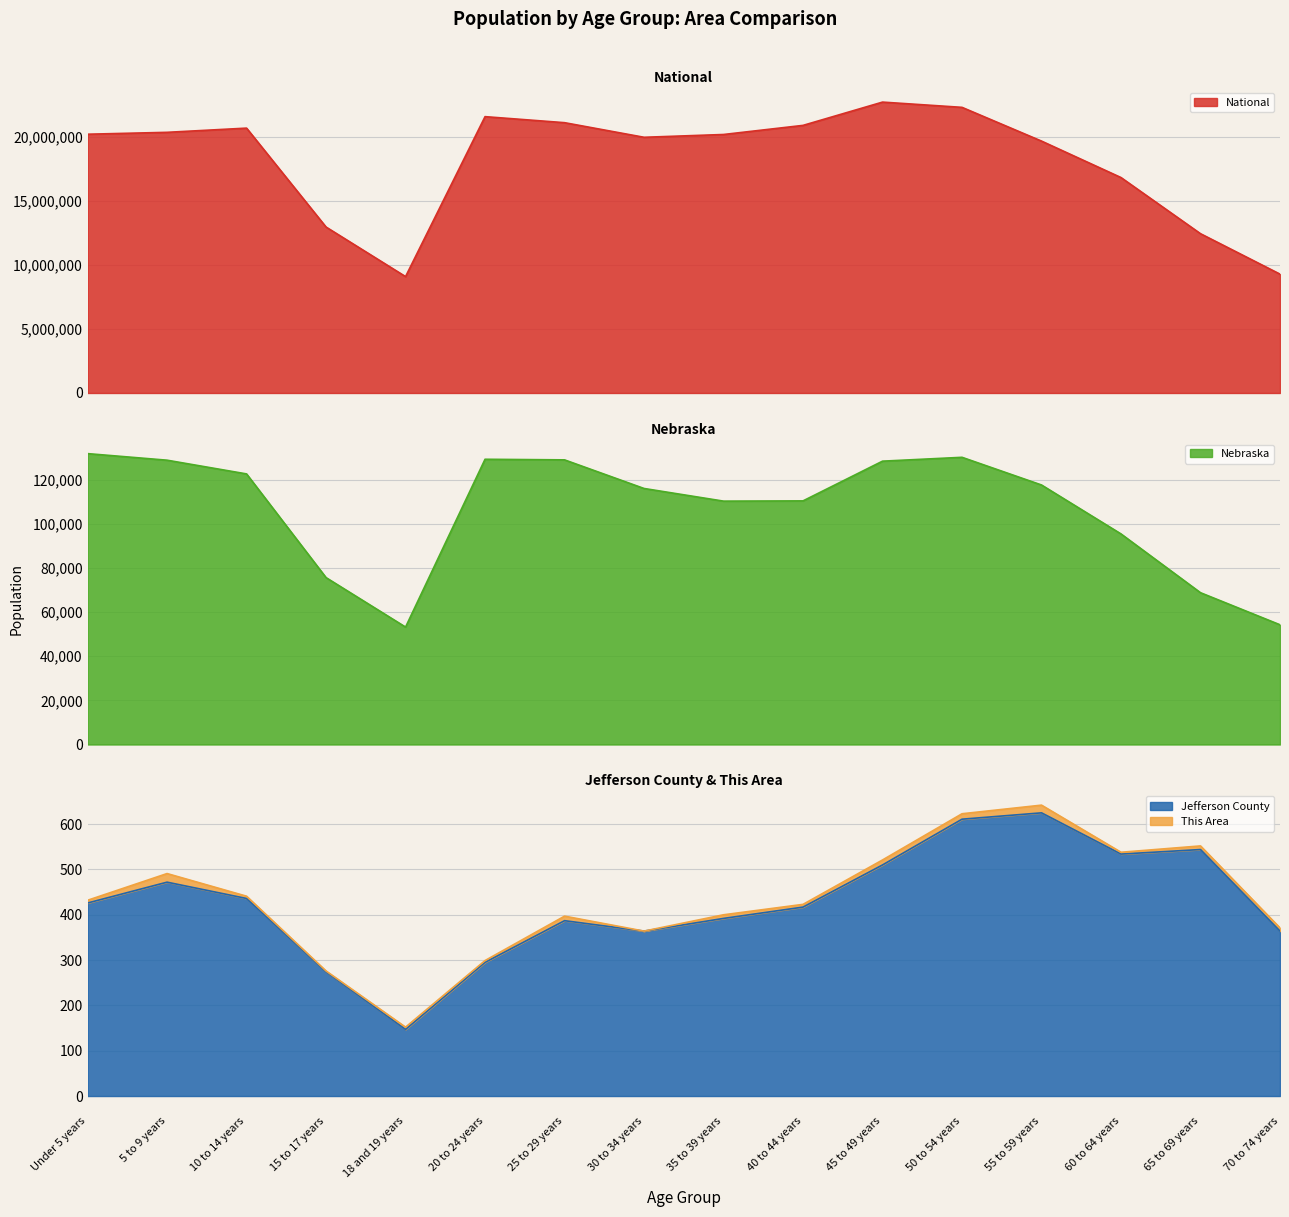

Reading right to left, transcribe all the data shown in this chart.

Jefferson County: 364	544	534	625	611	510	417	392	364	387	295	147	274	436	472	426
Nebraska: 54292	68834	95490	117686	130235	128491	110477	110361	116100	129076	129348	53251	75679	122706	128928	131908
National: 9278166	12435263	16817924	19664805	22298125	22708591	20890964	20179642	19962099	21101849	21572999	9086089	12954254	20677194	20348657	20201362